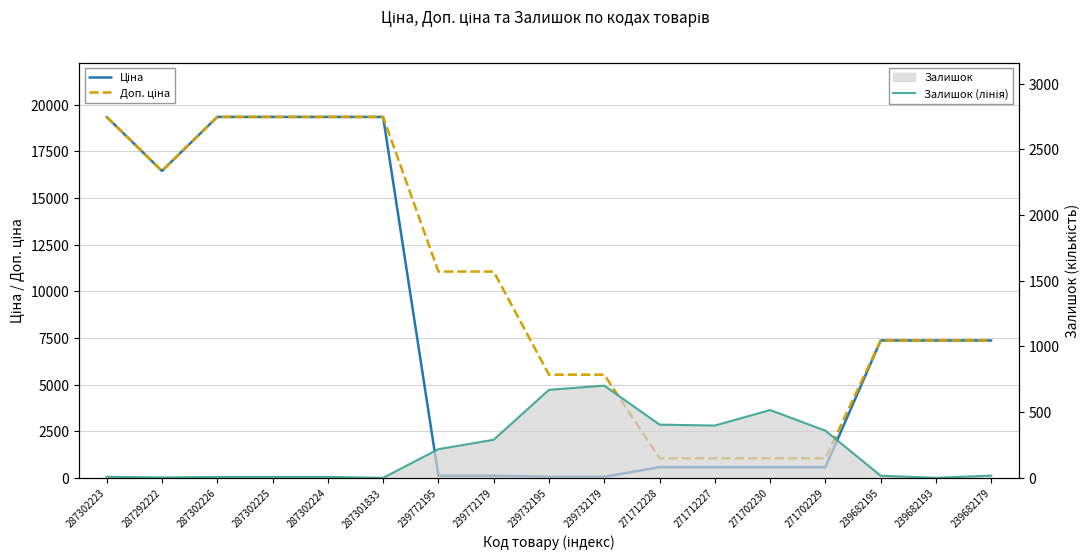

How many lines are shown in the chart?

3